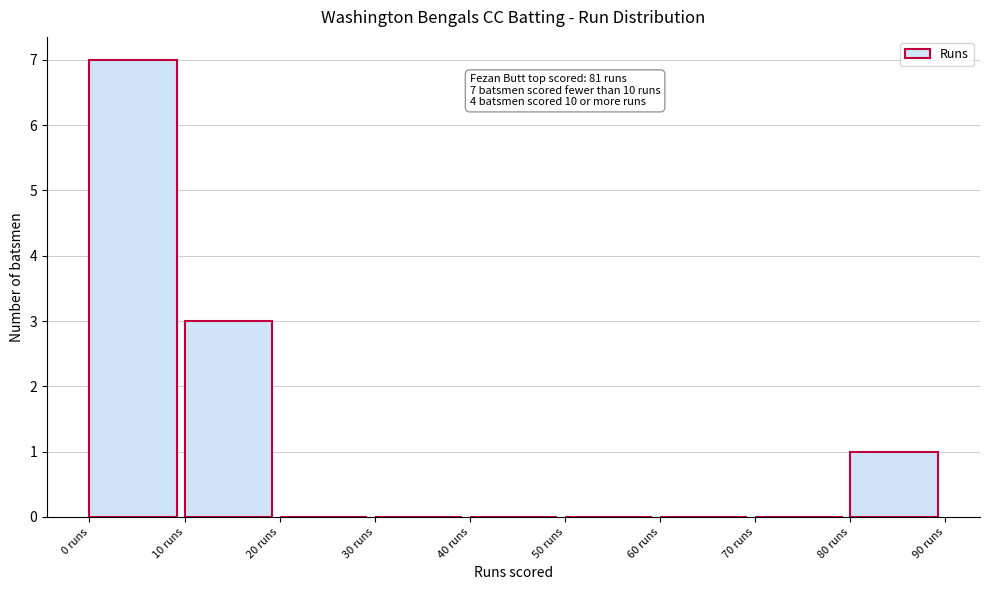

Which range on the x-axis has the tallest bar?

0 to 10